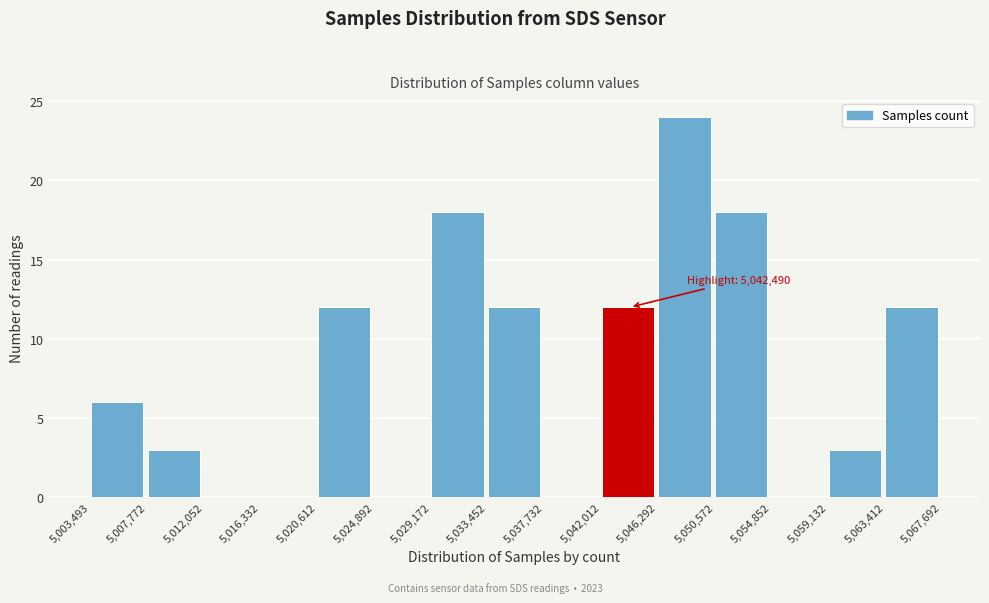

Which range on the x-axis has the tallest bar?

5,046,292 to 5,050,572